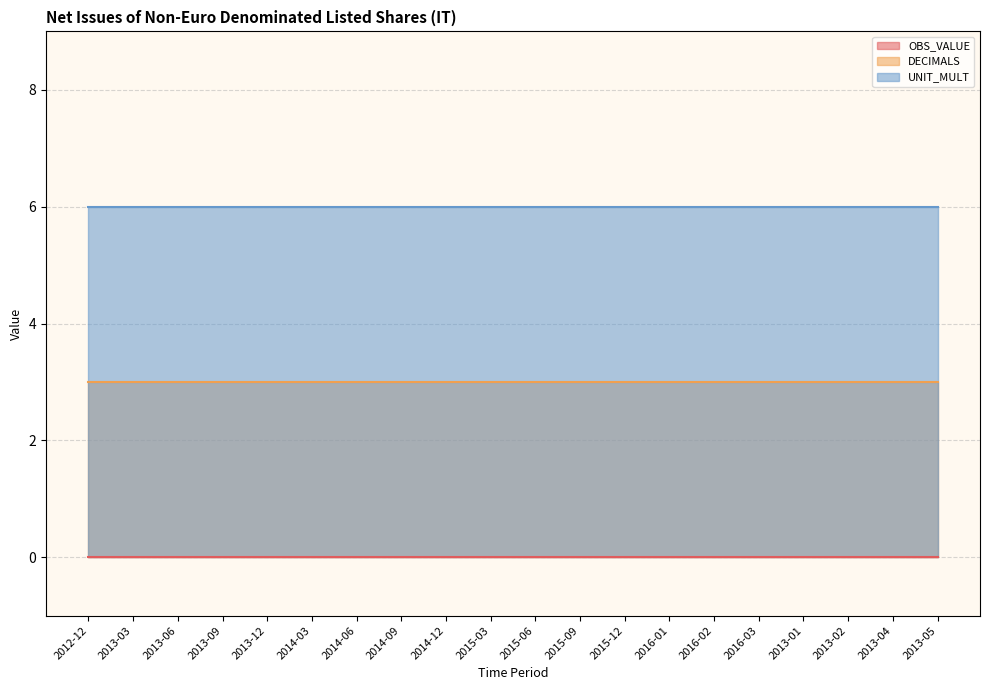

Is the value of DECIMALS at 2015-06 greater than the value of OBS_VALUE at 2014-06?

Yes